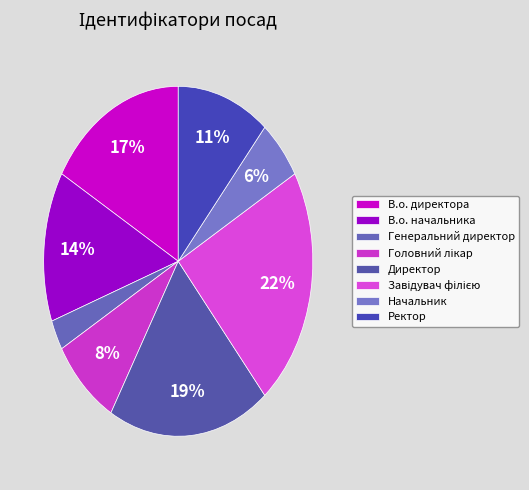

Approximately how many times larger is the value at Головний лікар compared to Начальник?

1.5